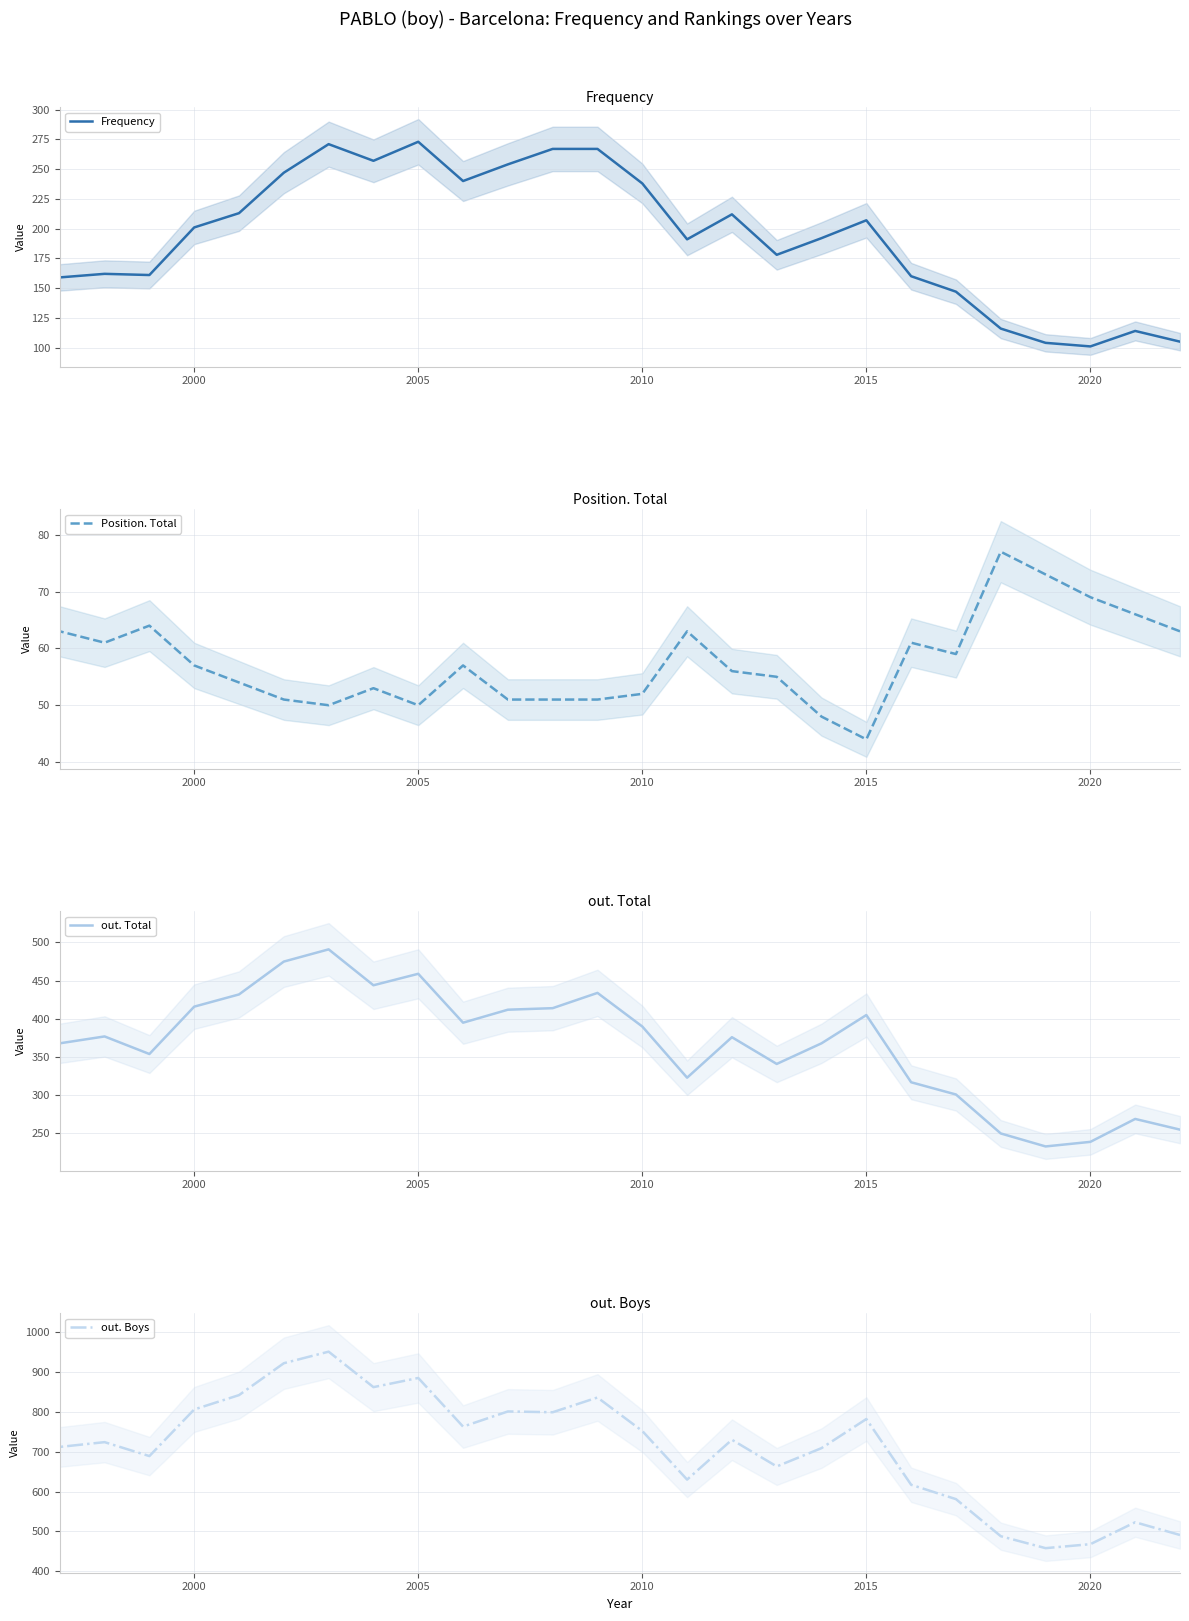

How many data points in Position. Total are above 57?

11